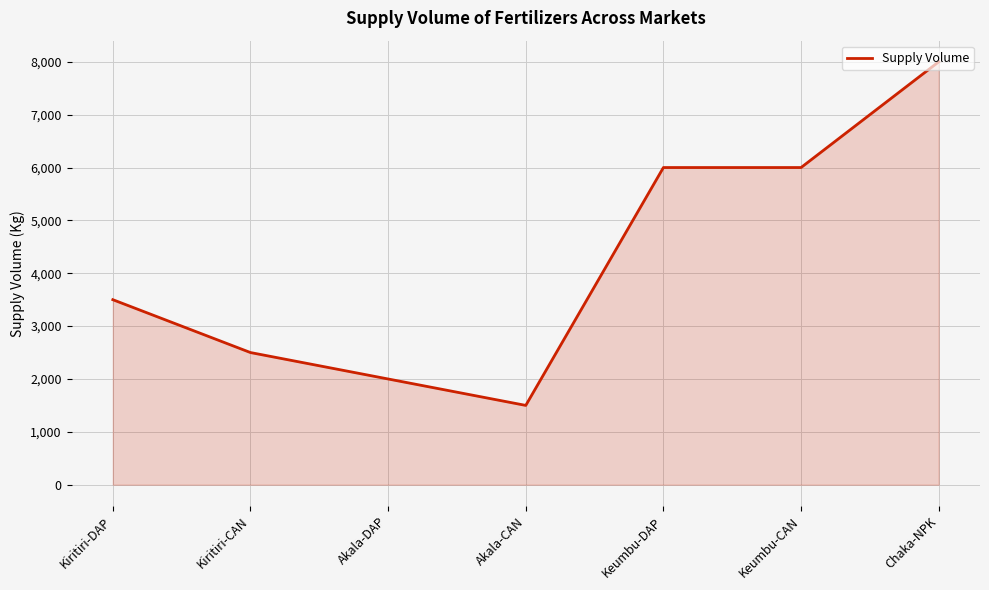

What is the ratio of the value at Kiritiri-CAN to the value at Keumbu-DAP?

0.4